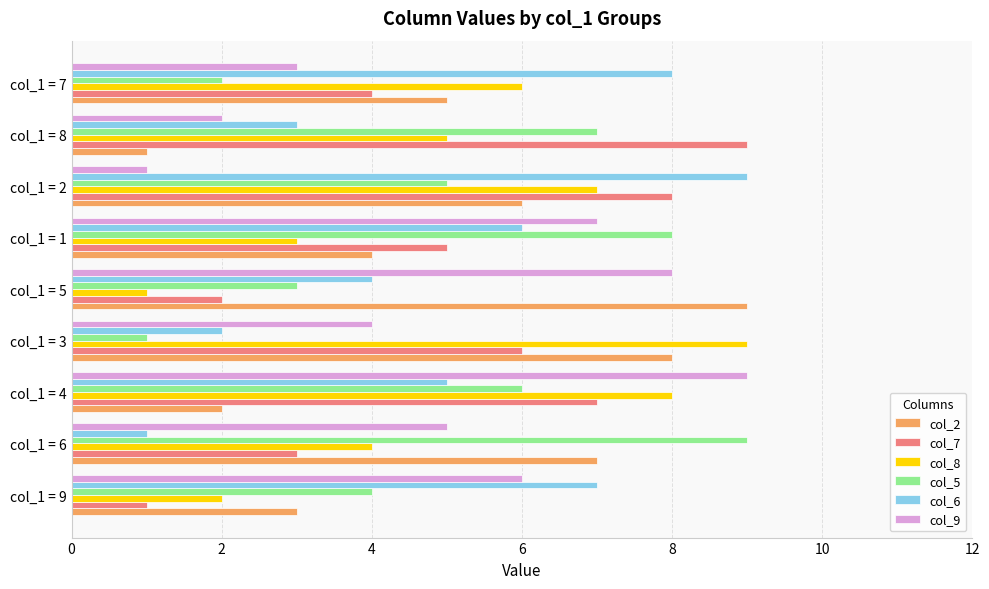

The col_6 series shows 3 at col_1 = 8. True or false?

True